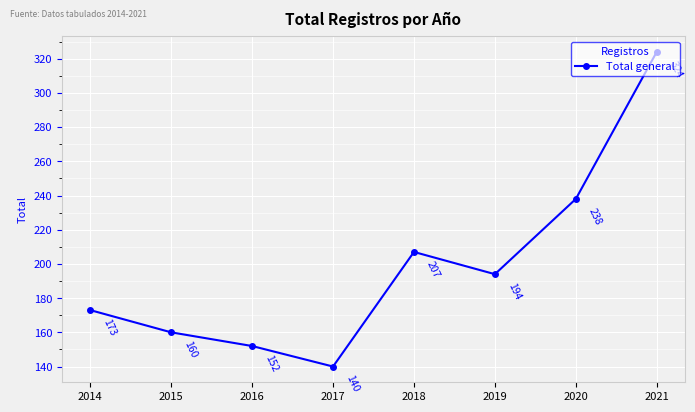

Rank the categories by value from lowest to highest.

2017, 2016, 2015, 2014, 2019, 2018, 2020, 2021